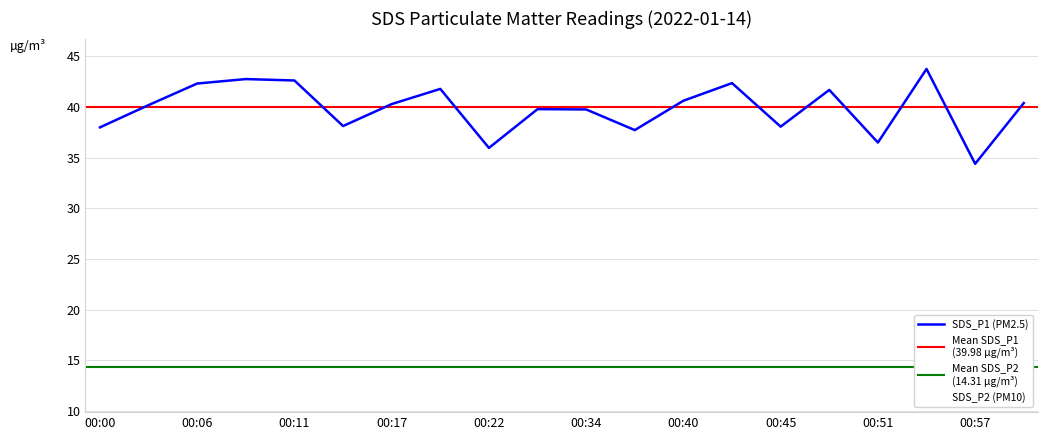

Reading left to right, list all the values displayed in this chart.

SDS_P1: 38.0	40.2	42.3	42.8	42.6	38.1	40.3	41.8	36.0	39.8	39.8	37.7	40.6	42.4	38.1	41.7	36.5	43.8	34.4	40.4
SDS_P2: 14.0	14.9	14.7	14.4	14.9	14.0	14.0	15.2	13.8	14.7	14.4	14.1	15.2	14.6	14.0	14.7	12.9	14.3	13.6	14.9